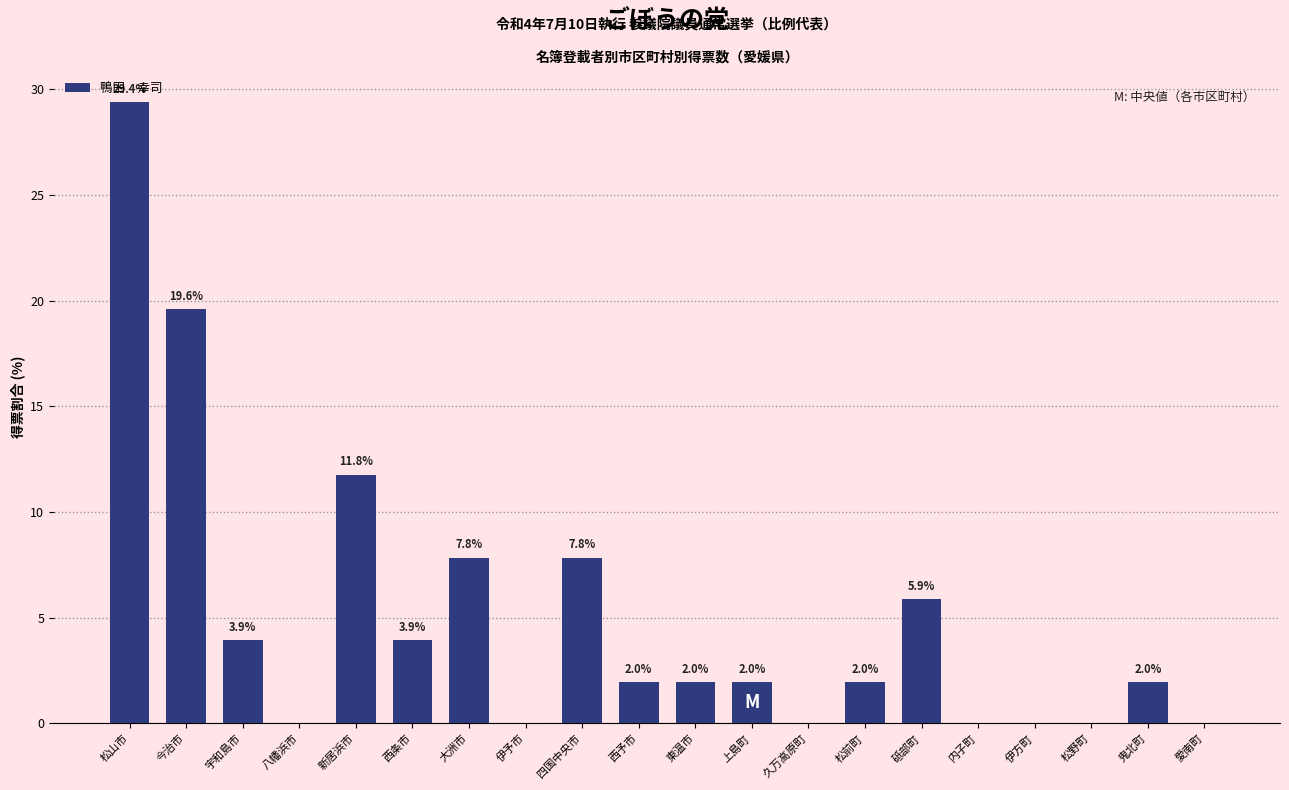

Reading left to right, list all the values displayed in this chart.

松山市=29.4	今治市=19.6	宇和島市=3.9	八幡浜市=0.0	新居浜市=11.8	西条市=3.9	大洲市=7.8	伊予市=0.0	四国中央市=7.8	西予市=2.0	東温市=2.0	上島町=2.0	久万高原町=0.0	松前町=2.0	砥部町=5.9	内子町=0.0	伊方町=0.0	松野町=0.0	鬼北町=2.0	愛南町=0.0